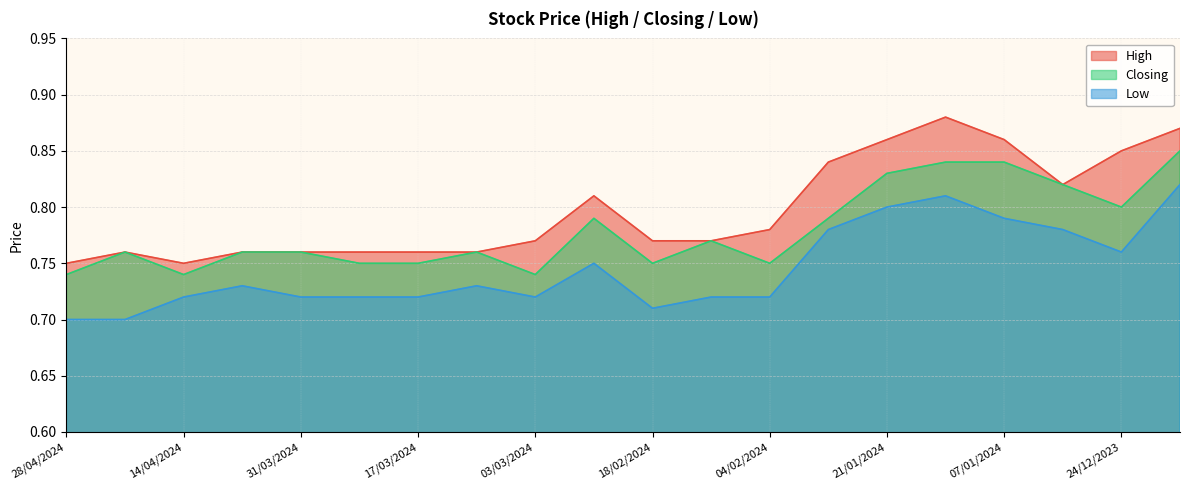

What is the sum of all High values?

15.9